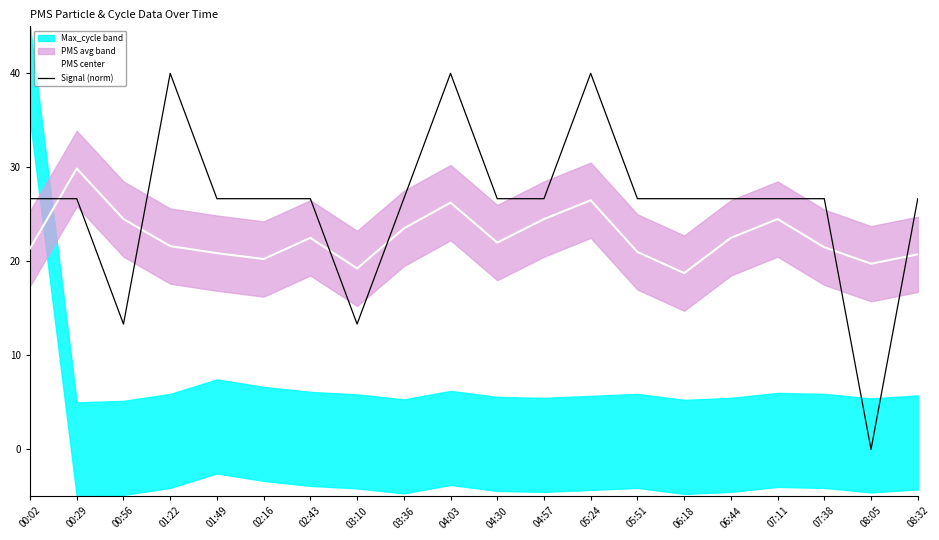

At which label does Signal (norm) first exceed 26?

00:02